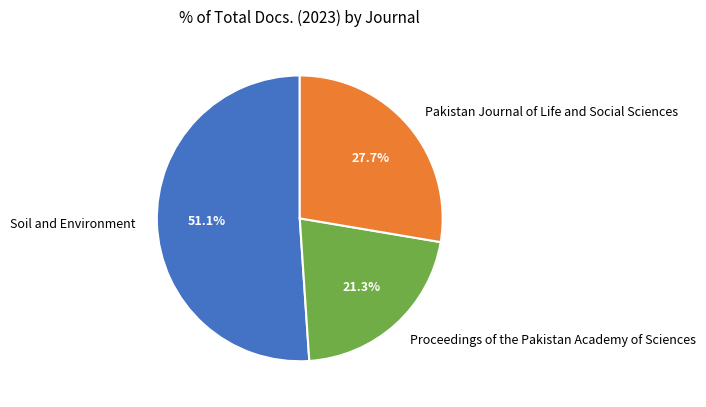

True or false: Pakistan Journal of Life and Social Sciences accounts for 34% of the total.

False